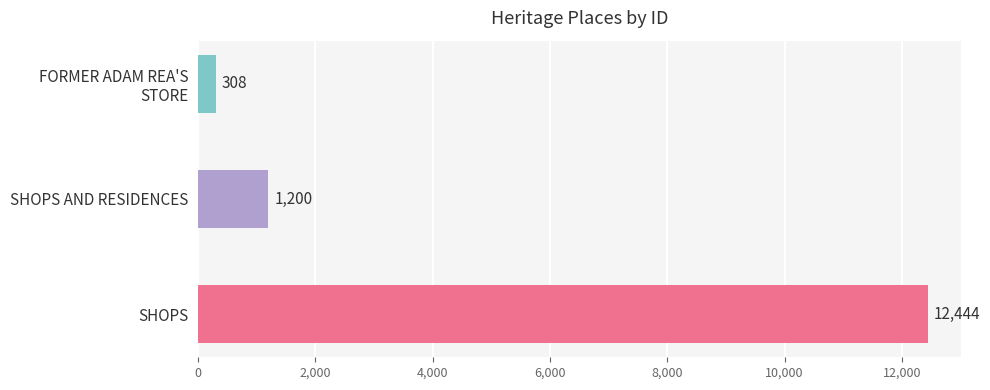

How many bars are there in total?

3